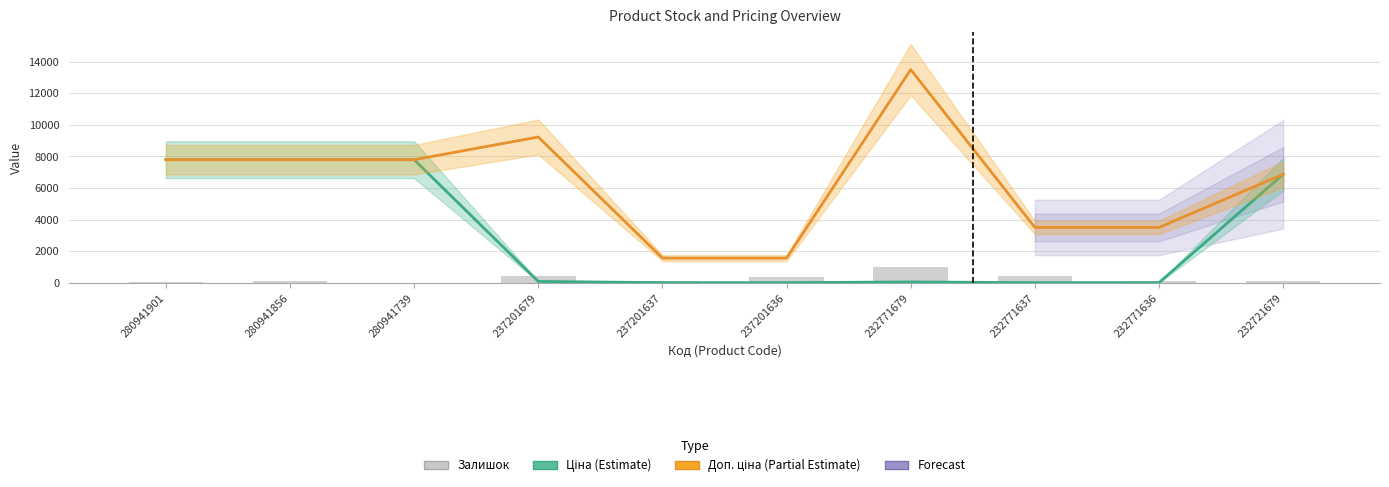

What is the approximate value of Ціна at 232721679?

6869.4